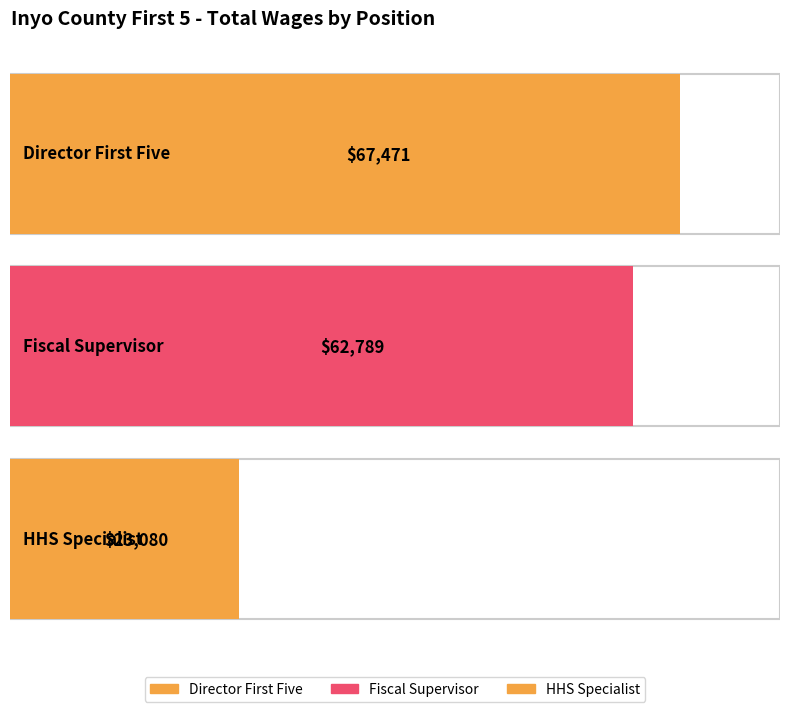

Rank the categories by value from highest to lowest.

Director First Five, Fiscal Supervisor, HHS Specialist